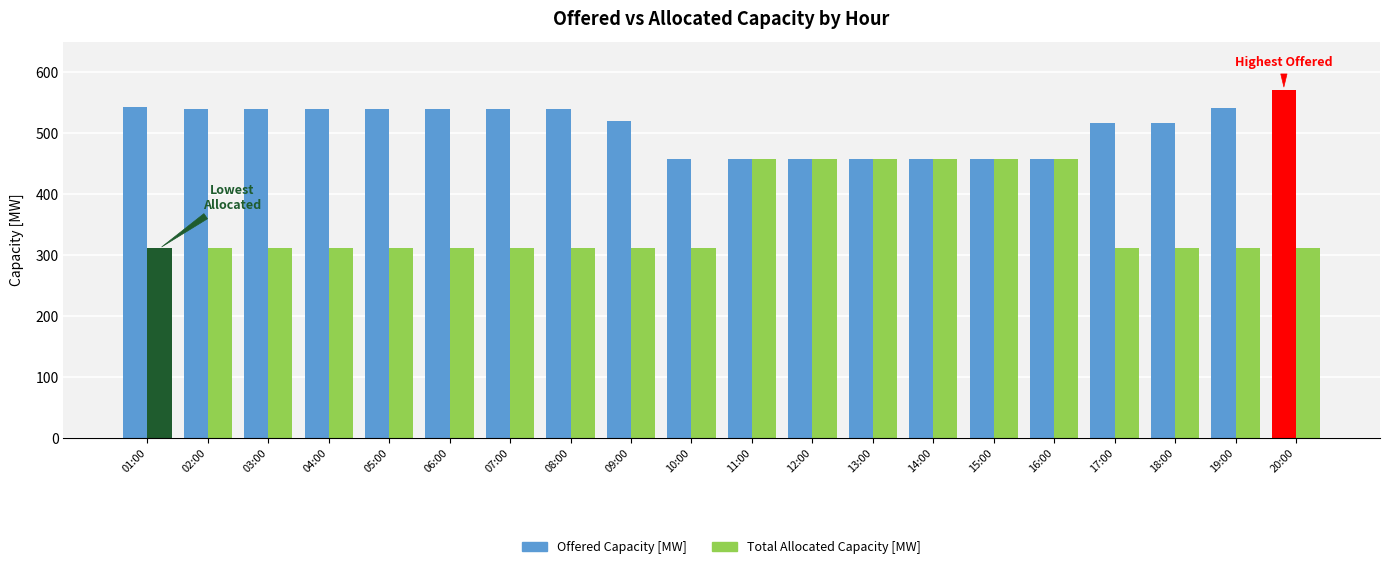

What is the total value across all series at 14:00?

914